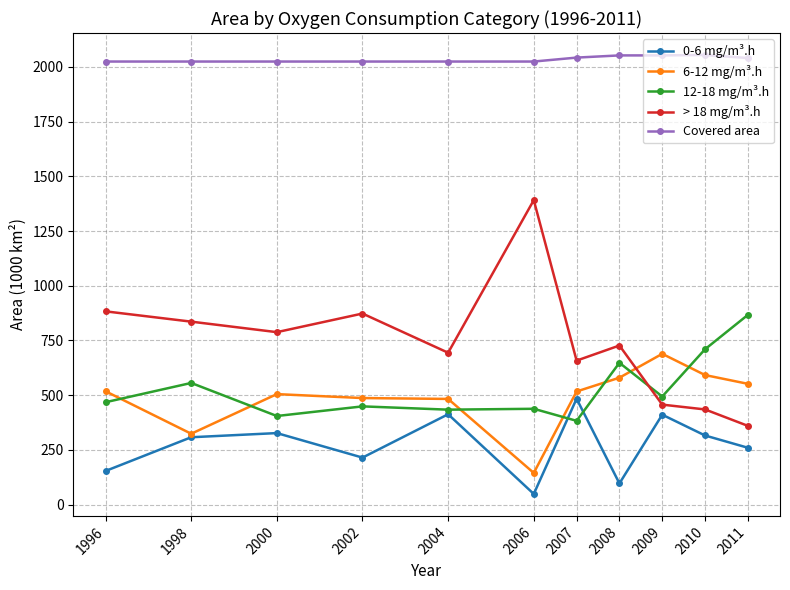

What is the difference between the Covered area values at 1998 and 2009?

28